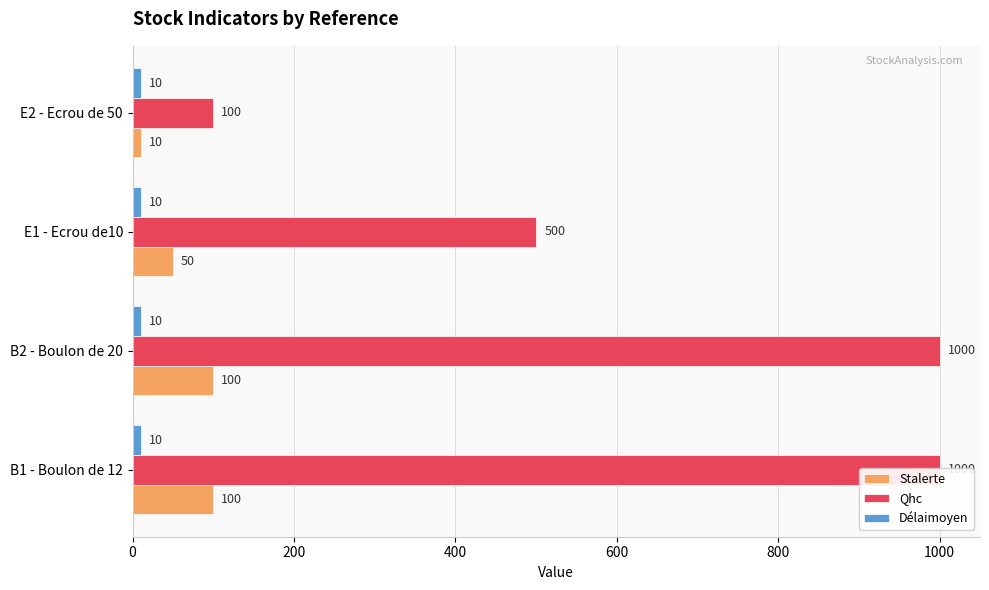

How many bars are there in total?

12